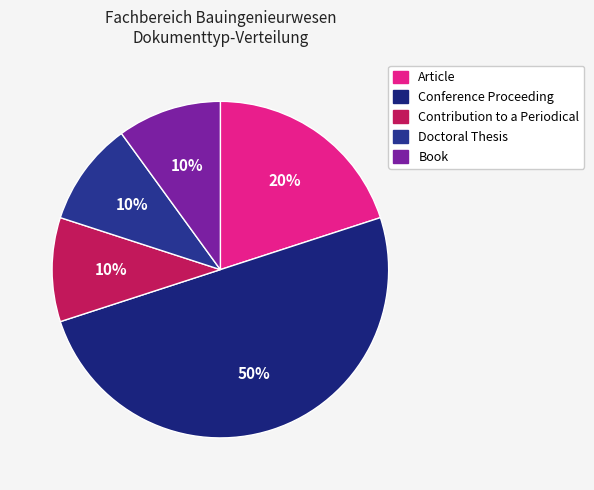

Is there a majority slice in this chart?

No